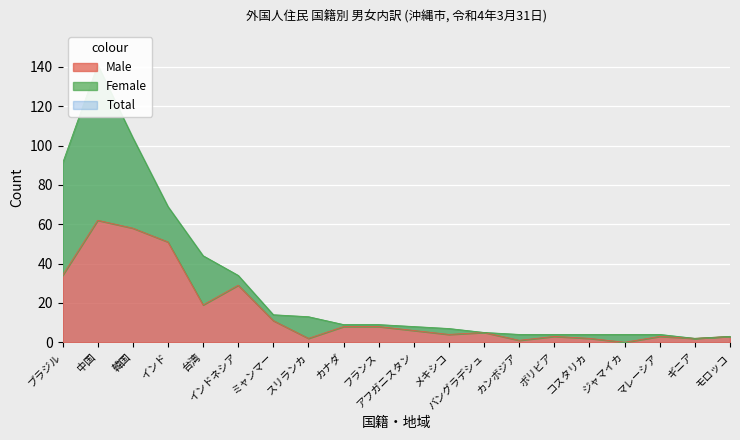

List the labels in order of value, largest first.

中国, 韓国, インド, ブラジル, インドネシア, 台湾, ミャンマー, カナダ, フランス, アフガニスタン, バングラデシュ, メキシコ, ボリビア, マレーシア, モロッコ, スリランカ, コスタリカ, ギニア, カンボジア, ジャマイカ